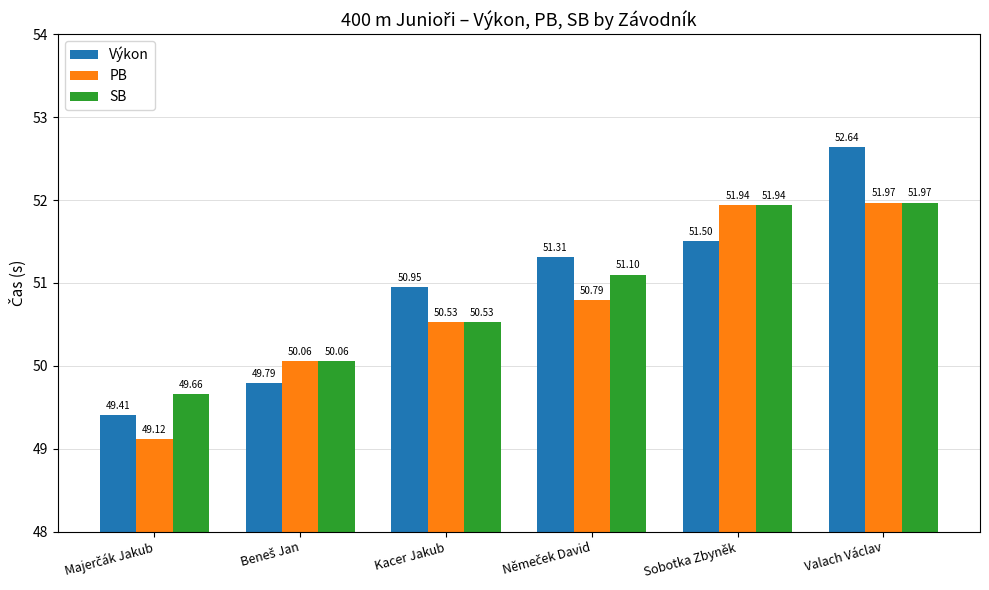

Which series has the largest range (max minus min)?

Výkon